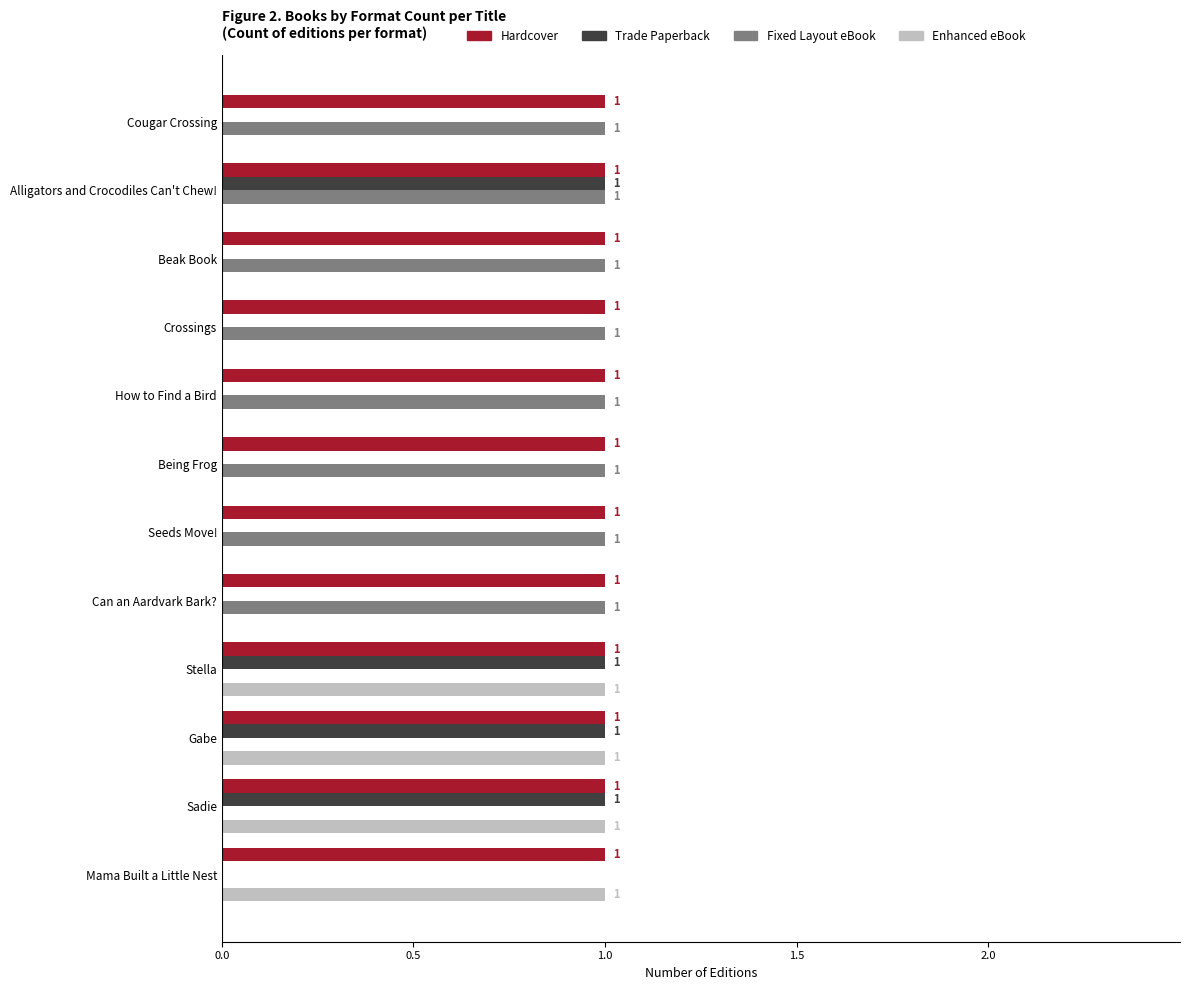

What is the sum of all Trade Paperback values?

4